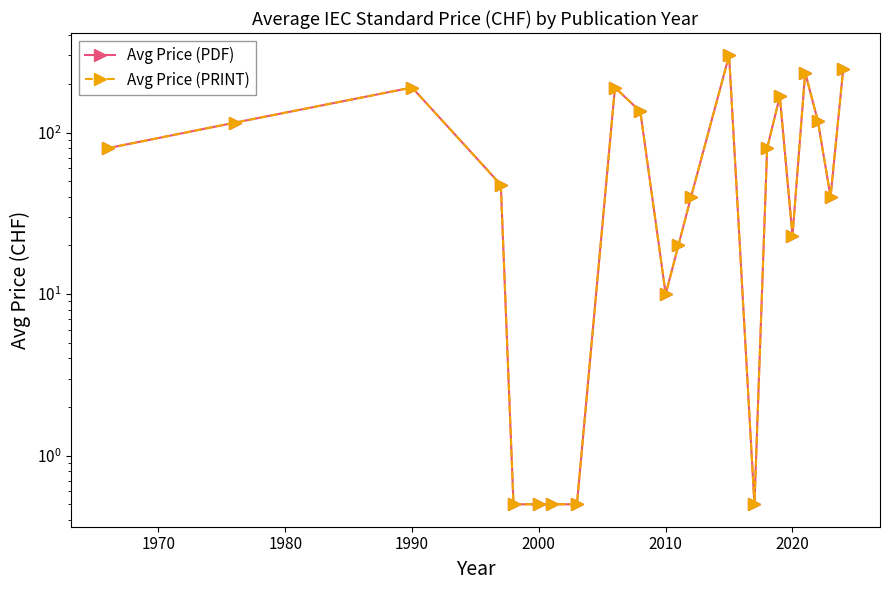

Reading left to right, extract all data points from this chart.

Avg Price (PDF): 80.0	115.0	190.0	47.5	0.5	0.5	0.5	0.5	190.0	135.0	10.0	20.0	40.0	300.0	0.5	80.0	167.5	23.0	235.0	118.0	40.0	247.5
Avg Price (PRINT): 80.0	115.0	190.0	47.5	0.5	0.5	0.5	0.5	190.0	135.0	10.0	20.0	40.0	300.0	0.5	80.0	167.5	23.0	235.0	118.0	40.0	247.5